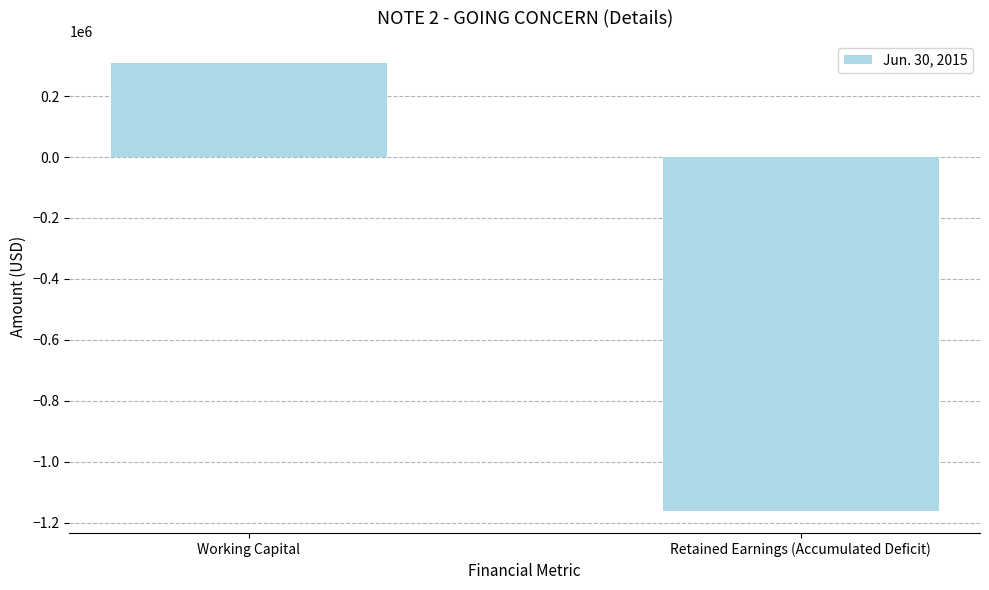

At which label is the value closest to -426314?

Working Capital